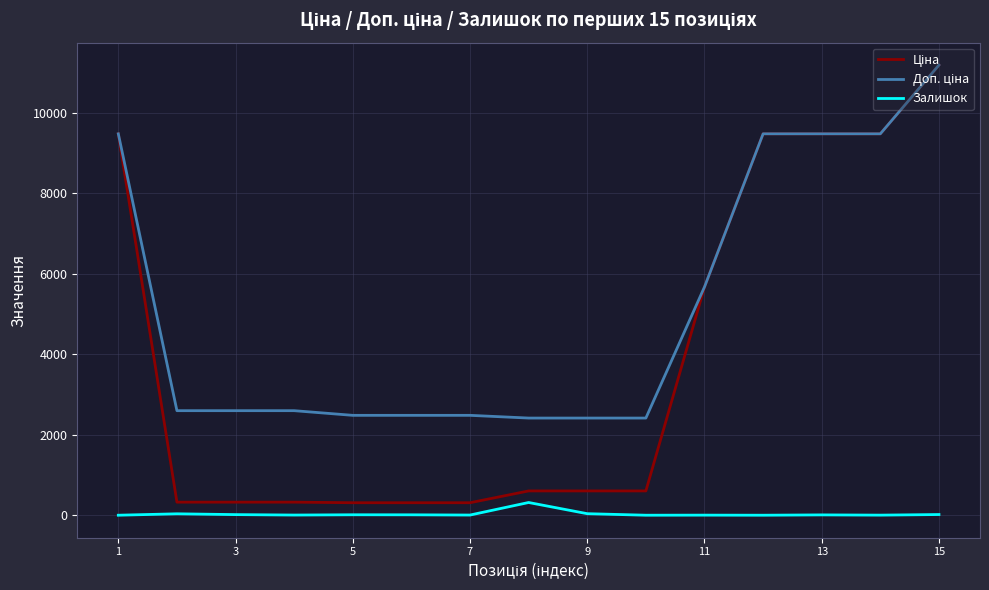

What is the maximum value for Залишок?

316.0